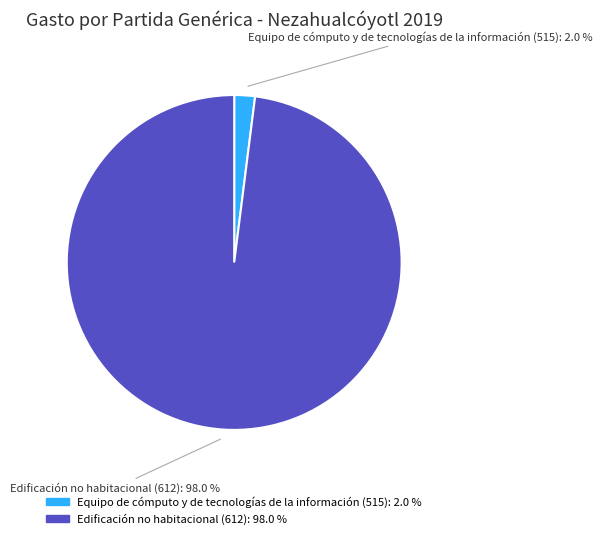

Is there any slice that represents more than half of the pie?

Yes